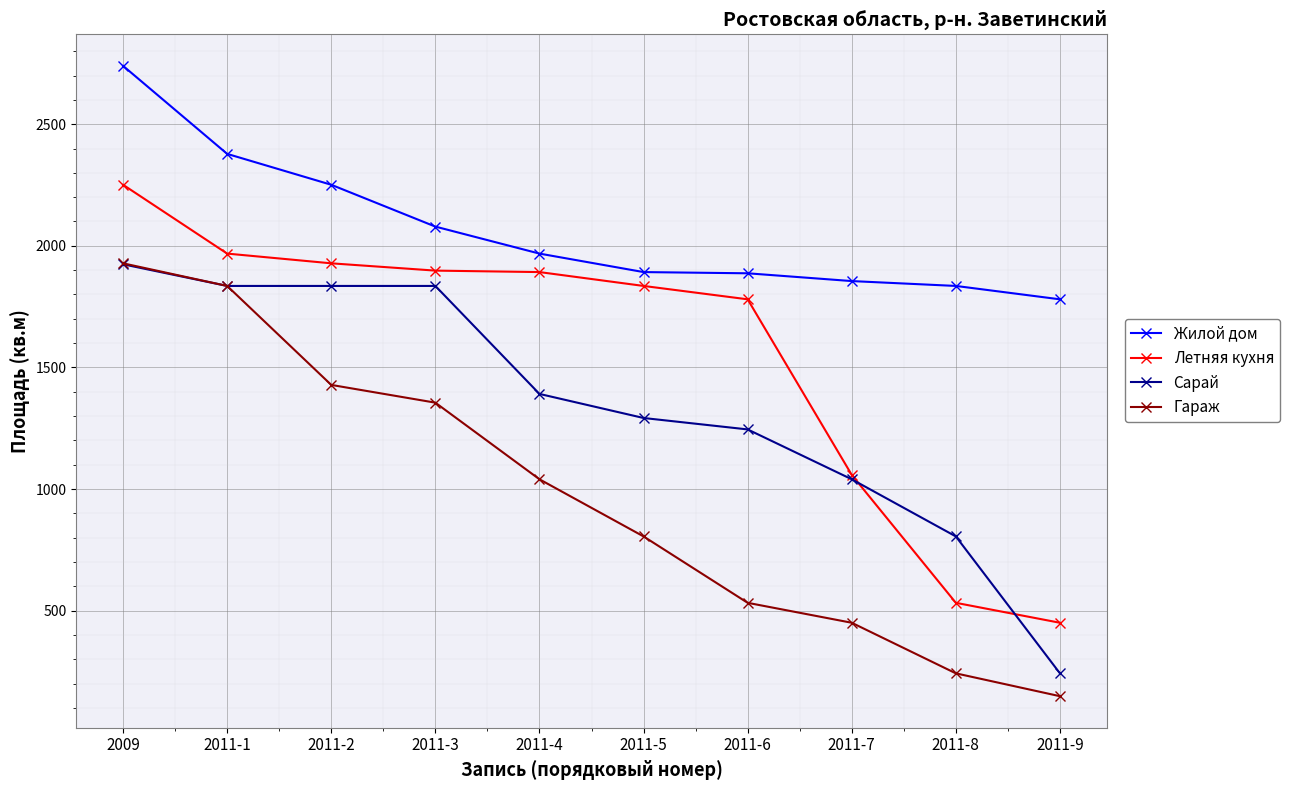

True or false: Летняя кухня has a value of 952 at 2009.

False